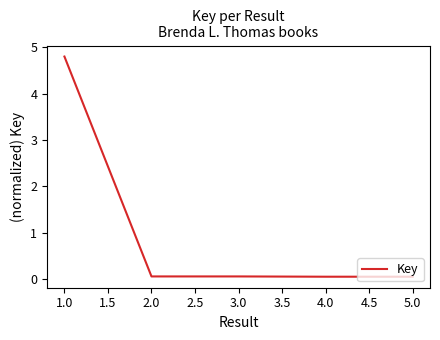

True or false: the data has more than 2 interior local peaks.

False